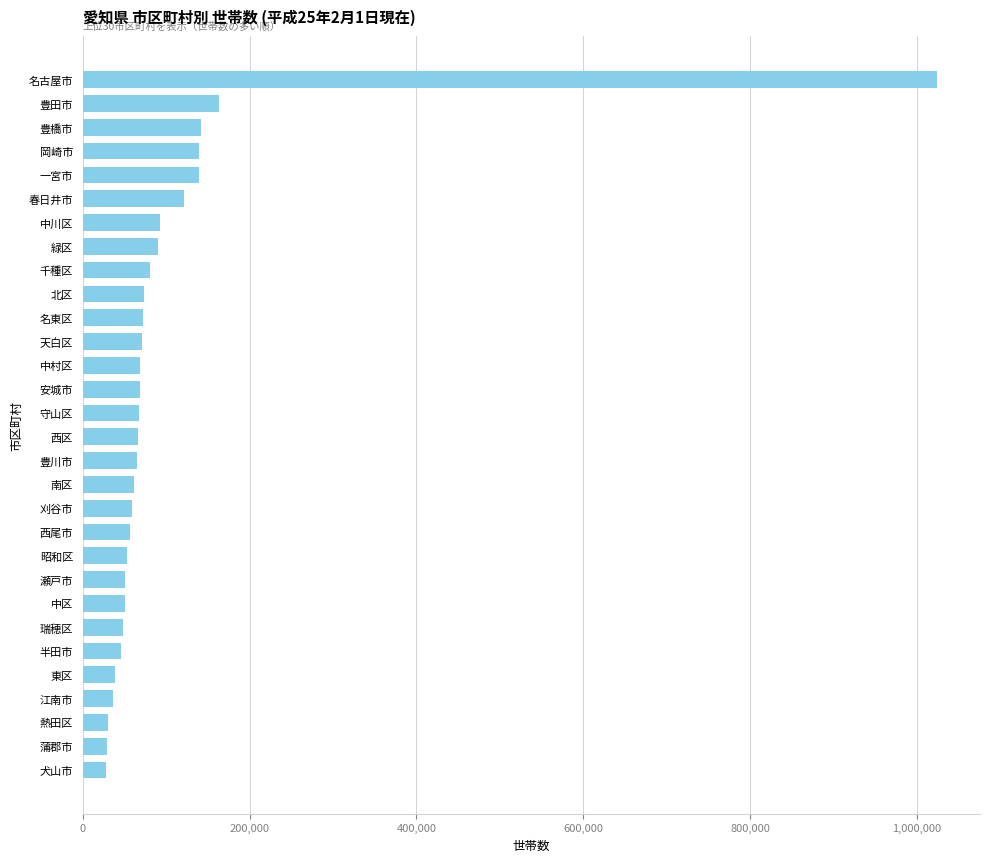

What is the change in value from 瑞穂区 to 名東区?

+24231